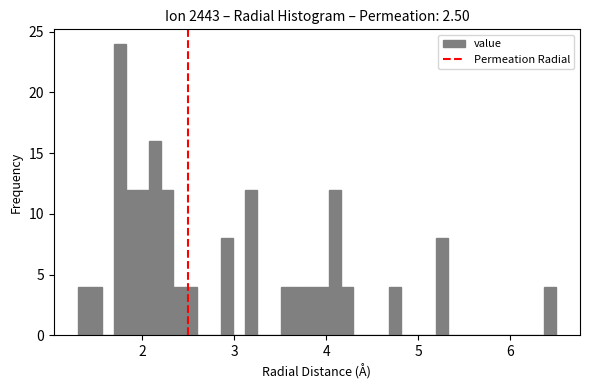

Read against the x-axis, roughly where is the centre of the tallest bar?

1.8